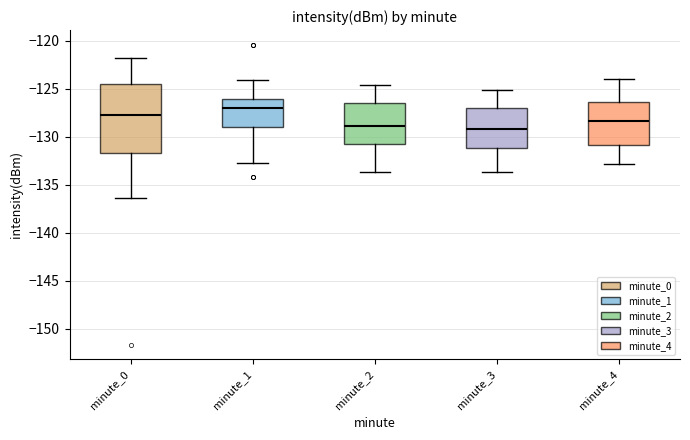

Reading left to right, transcribe this box plot: for each box, give where its median line is, the range the box spans, and where its two whiskers end, as read against the y-axis. The values are not printed on the chart, so give them approximately, as read against the axis.

minute_0: median -127.5, box -131.5 to -124.5, whiskers -136.5 to -122.0
minute_1: median -127.0, box -129.0 to -126.0, whiskers -133.0 to -124.0
minute_2: median -129.0, box -131.0 to -126.5, whiskers -133.5 to -124.5
minute_3: median -129.0, box -131.0 to -127.0, whiskers -133.5 to -125.0
minute_4: median -128.5, box -131.0 to -126.5, whiskers -133.0 to -124.0